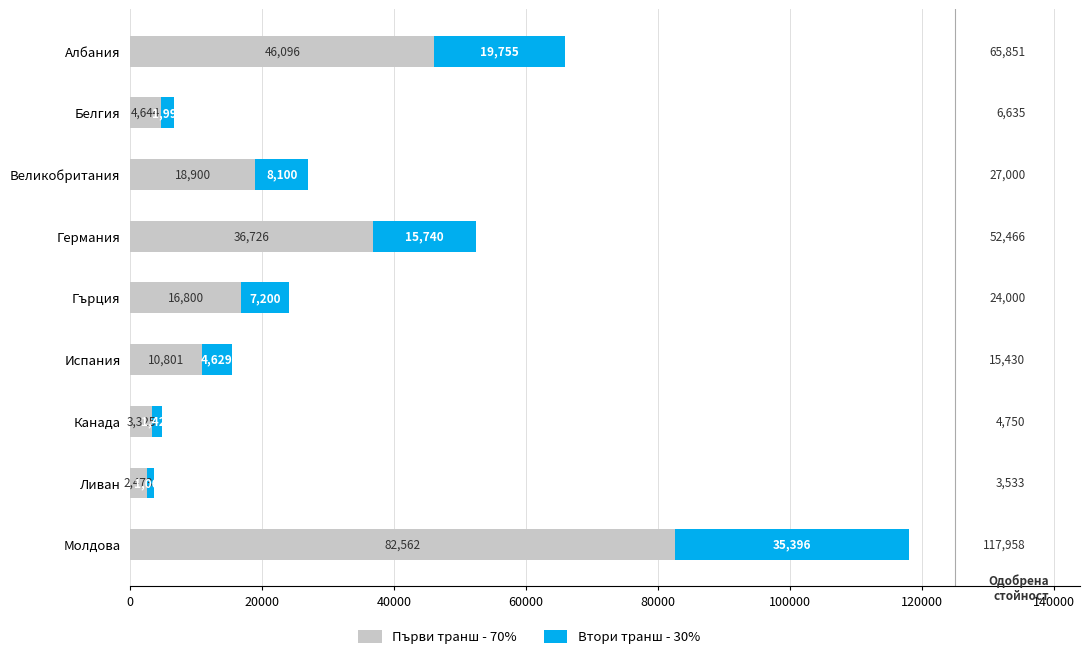

The Първи транш - 70% series shows 10801.0 at Испания. True or false?

True